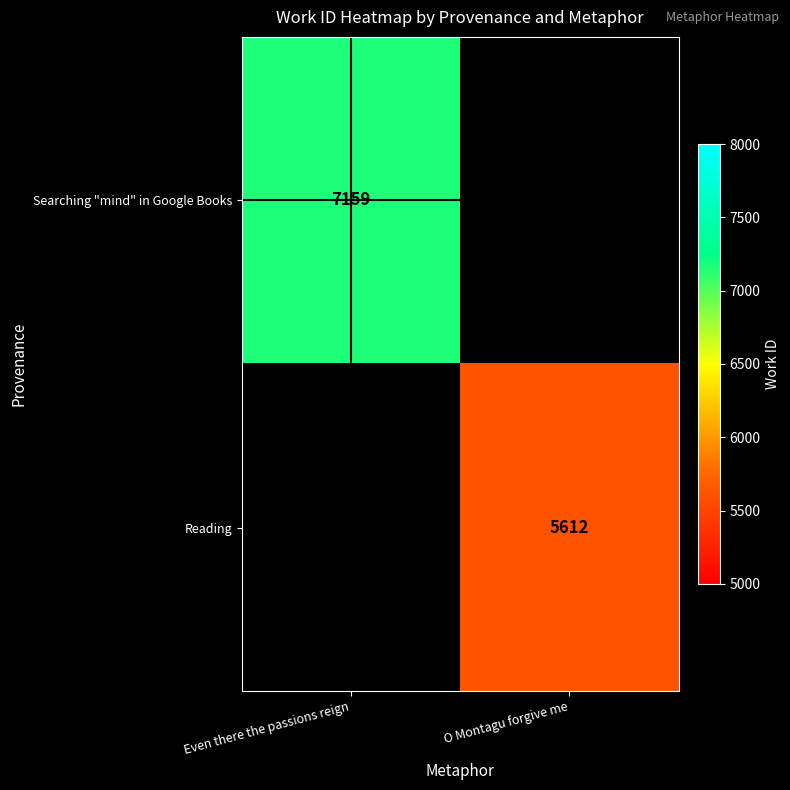

Is the value of Searching "mind" in Google Books at Even there the passions reign greater than the value of Reading at O Montagu forgive me?

Yes